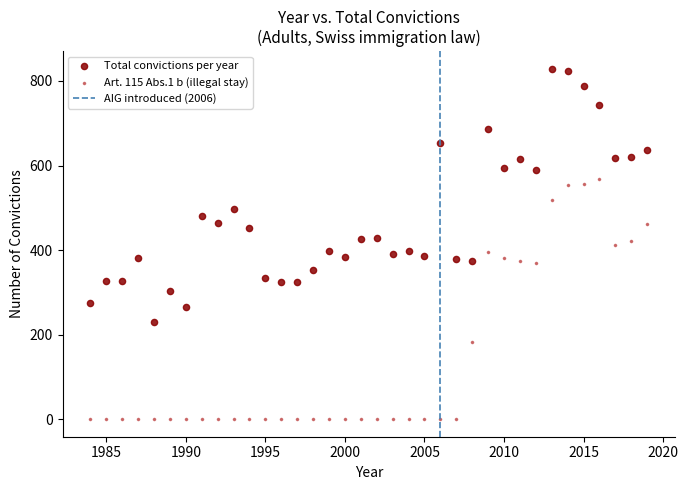

Which series reaches the maximum Y coordinate?

Total convictions per year